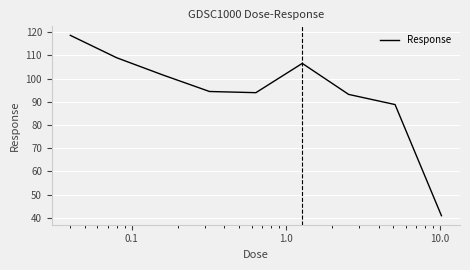

What is the smallest value displayed?

40.9